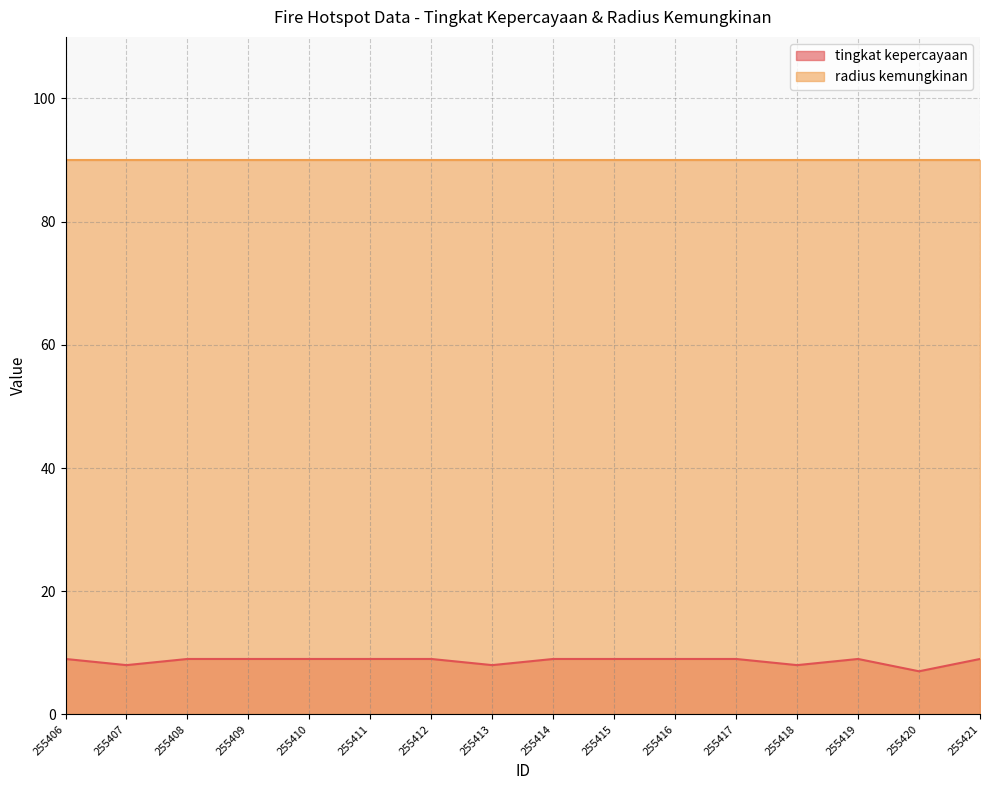

Reading left to right, list all the values displayed in this chart.

9	8	9	9	9	9	9	8	9	9	9	9	8	9	7	9